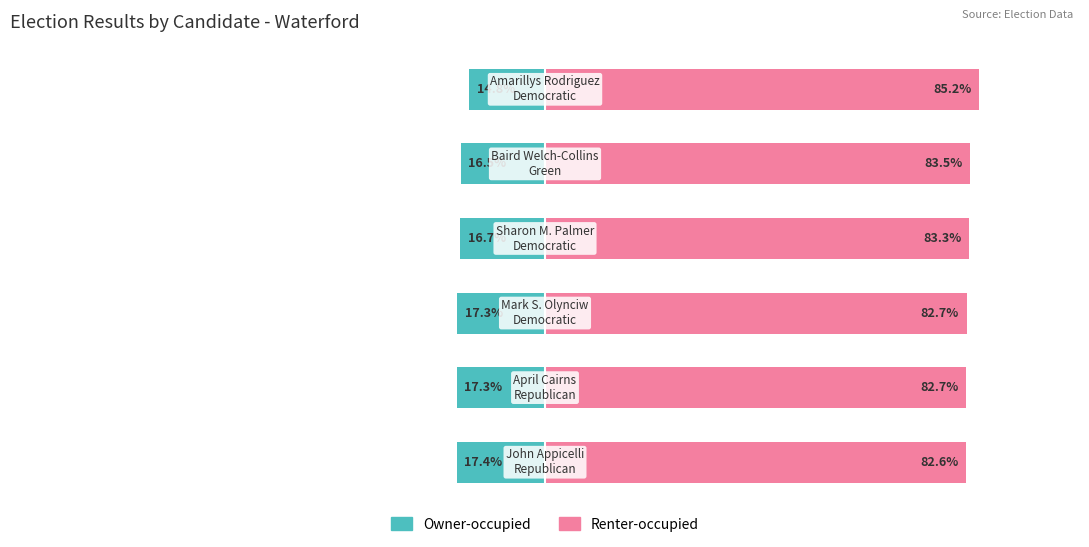

The value of Democratic (right) at 4 is 55.3. True or false?

False